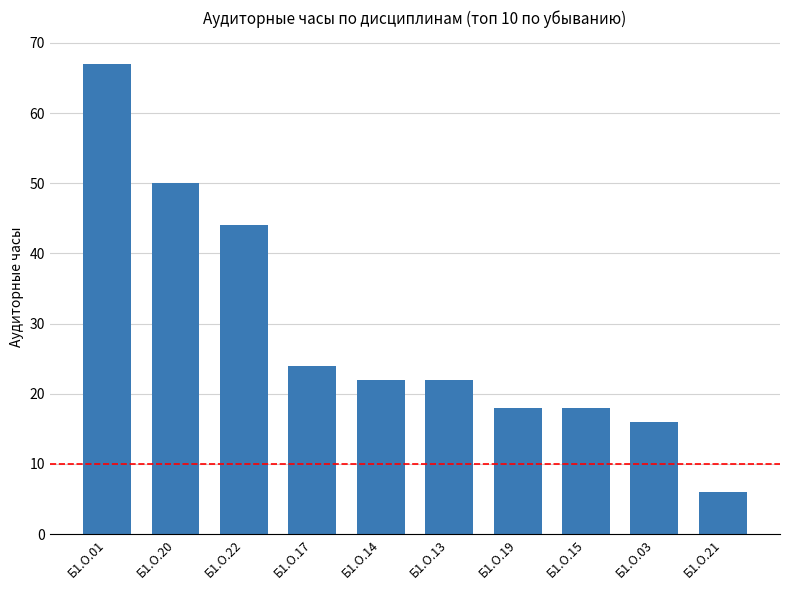

Where does the data first go above 22?

Б1.О.01